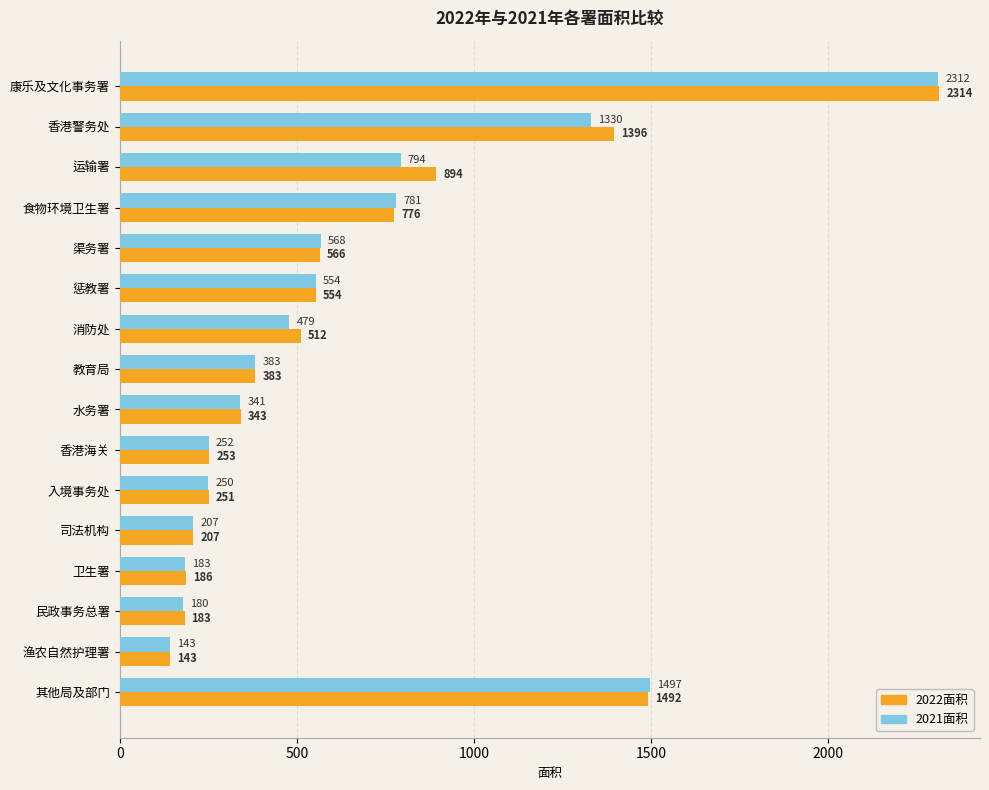

List the series in order of their overall mean, lowest first.

2021面积, 2022面积